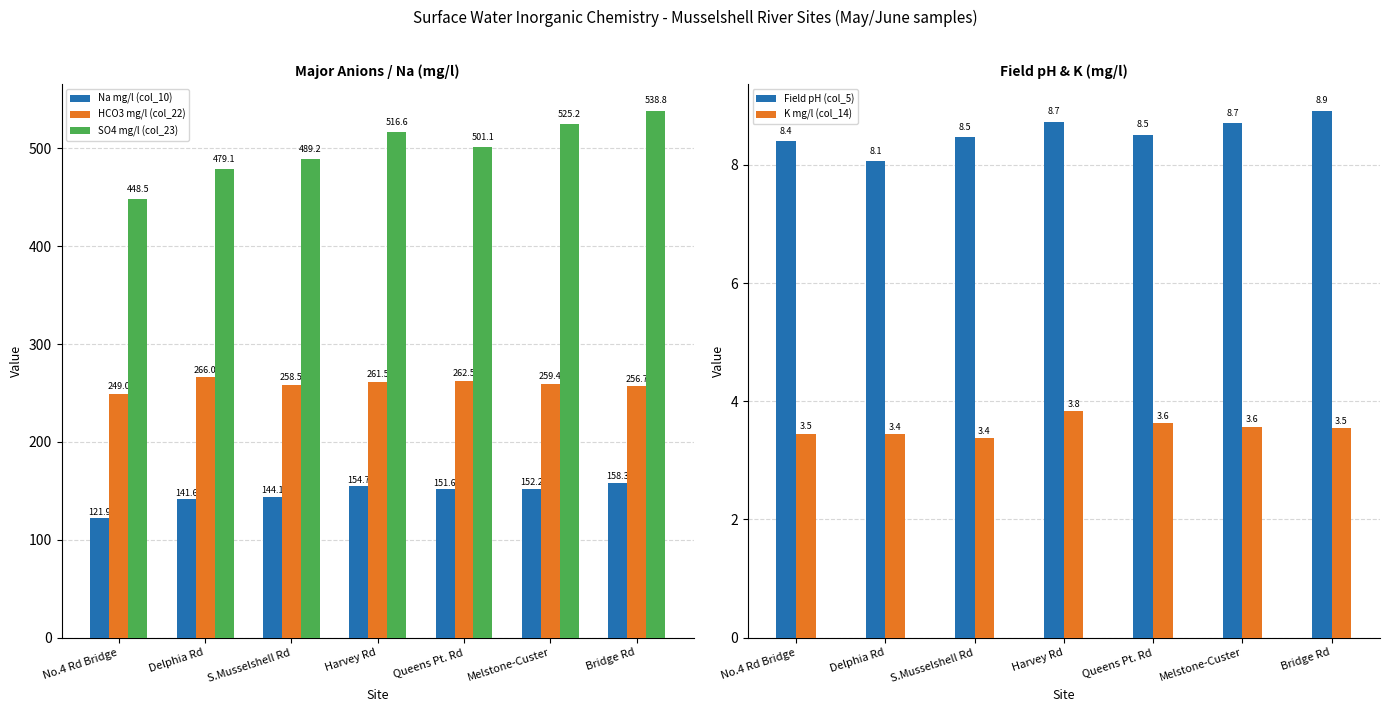

How many groups of bars are there?

7